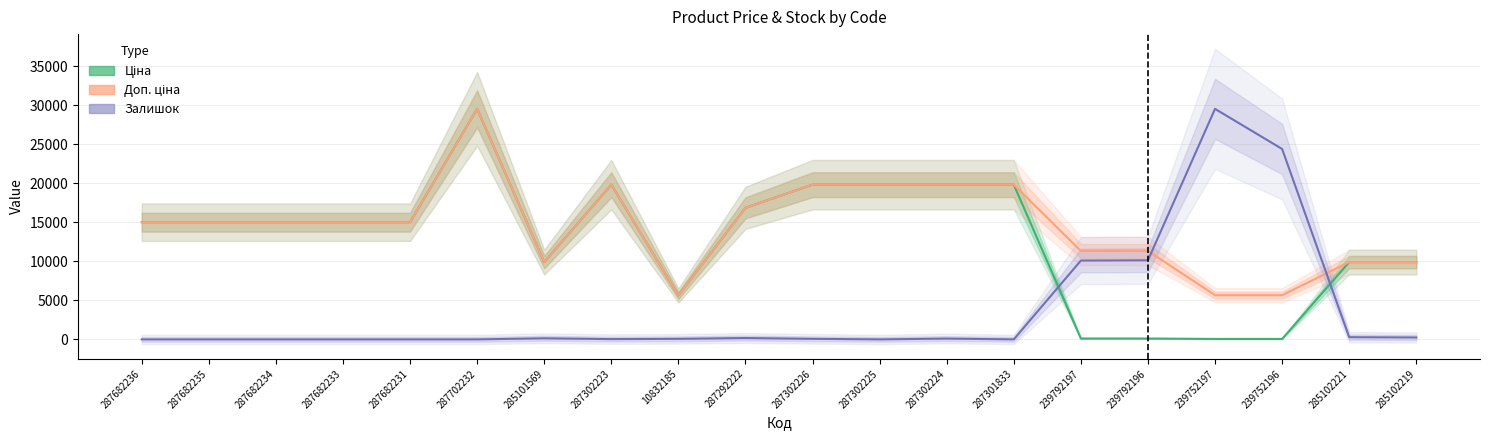

Reading left to right, extract all data points from this chart.

Ціна: 15019.2	15019.2	15019.2	15019.2	15019.2	29548.9	9908.5	19831.1	5636.0	16863.2	19831.1	19831.1	19831.1	19831.1	113.3	113.3	56.7	56.7	9908.5	9908.5
Доп. ціна: 15019.2	15019.2	15019.2	15019.2	15019.2	29548.9	9908.5	19831.1	5636.0	16863.2	19831.1	19831.1	19831.1	19831.1	11334.0	11334.0	5667.0	5667.0	9908.5	9908.5
Залишок: 0.0	0.0	0.0	0.0	0.0	0.0	139.9	35.0	69.9	174.8	69.9	0.0	104.9	0.0	10106.1	10141.1	29548.9	24408.5	279.8	244.8